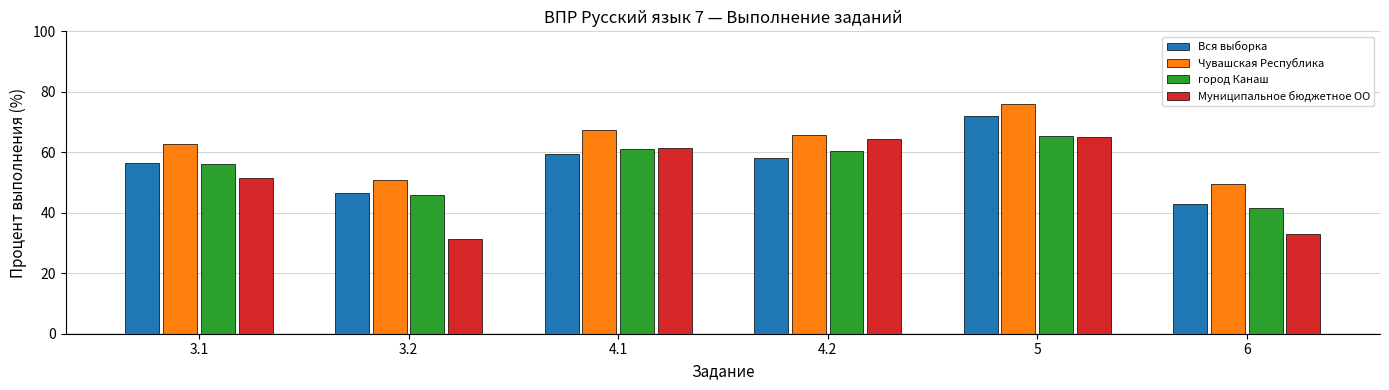

What position from the left is 3.2?

2